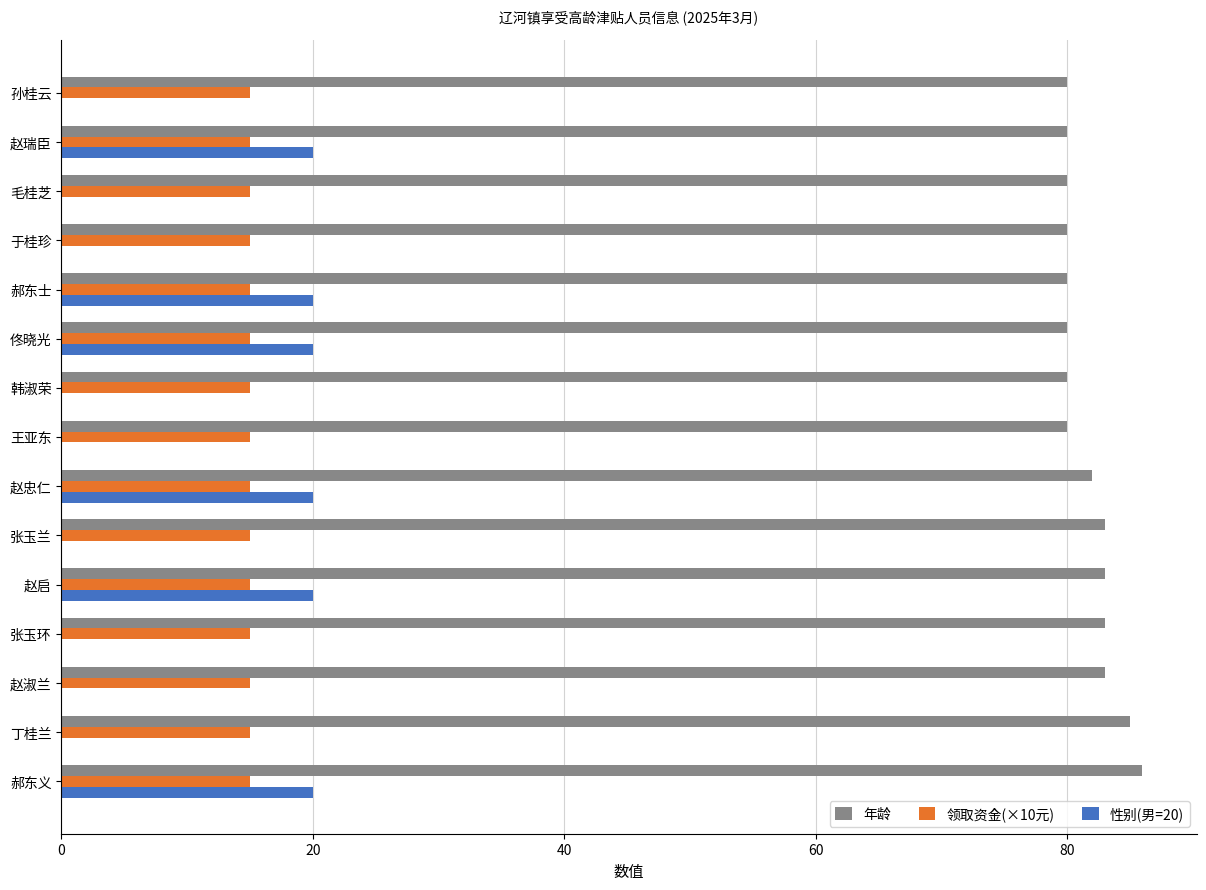

Which series has the largest total across all categories?

年龄